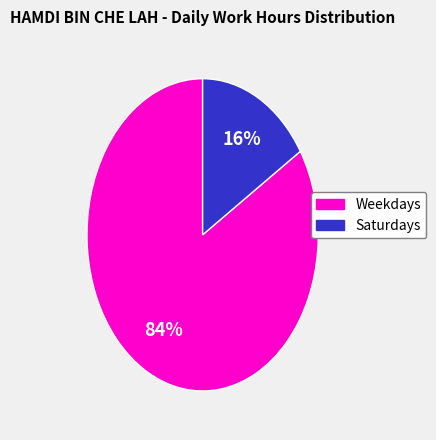

To the nearest percent, what is the difference between the largest and smallest slice percentages?

68%